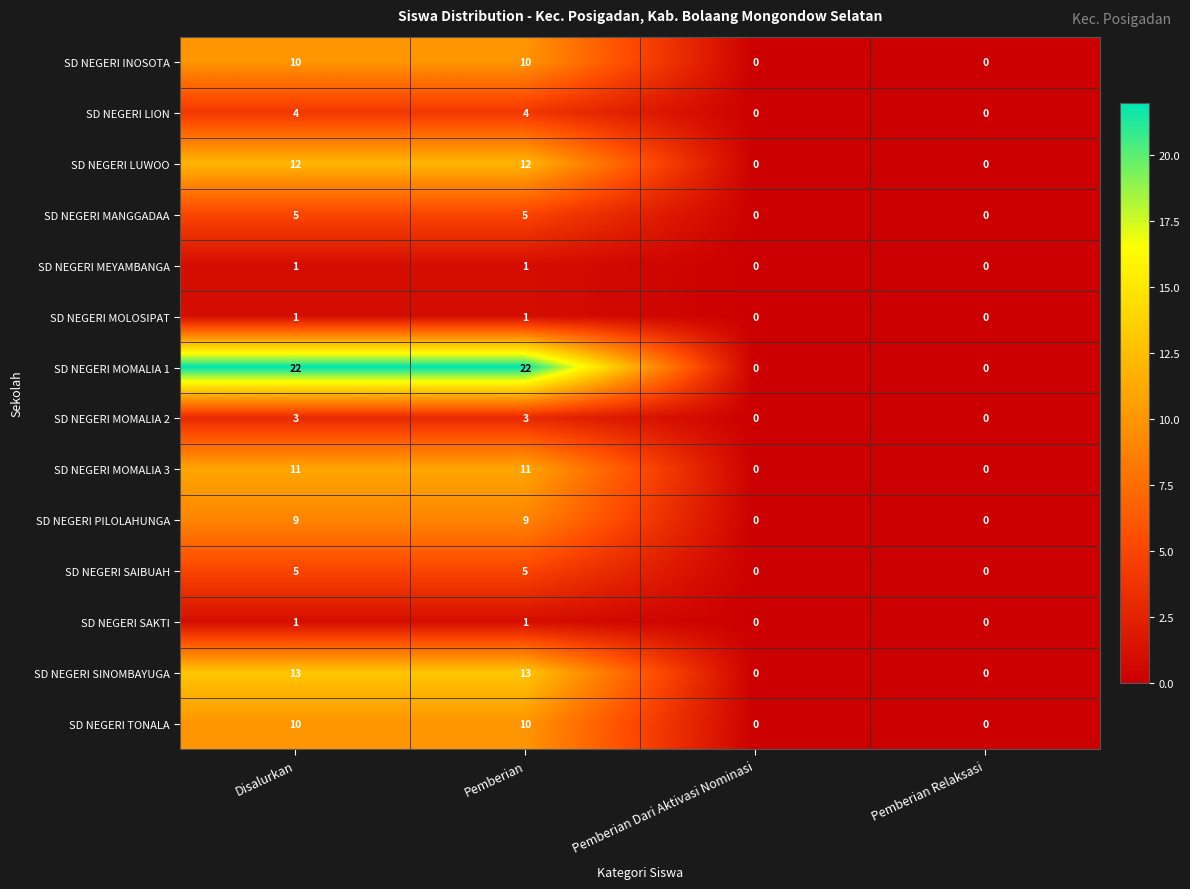

The value of SD NEGERI SINOMBAYUGA at Disalurkan is 7. True or false?

False